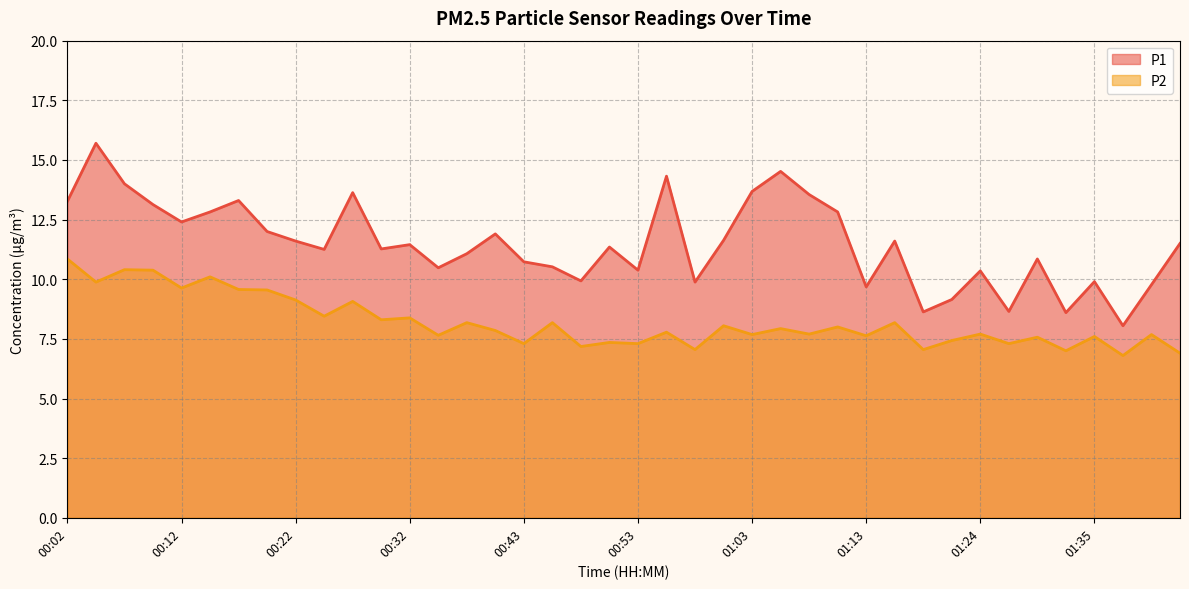

How many categories are shown in the chart?

40